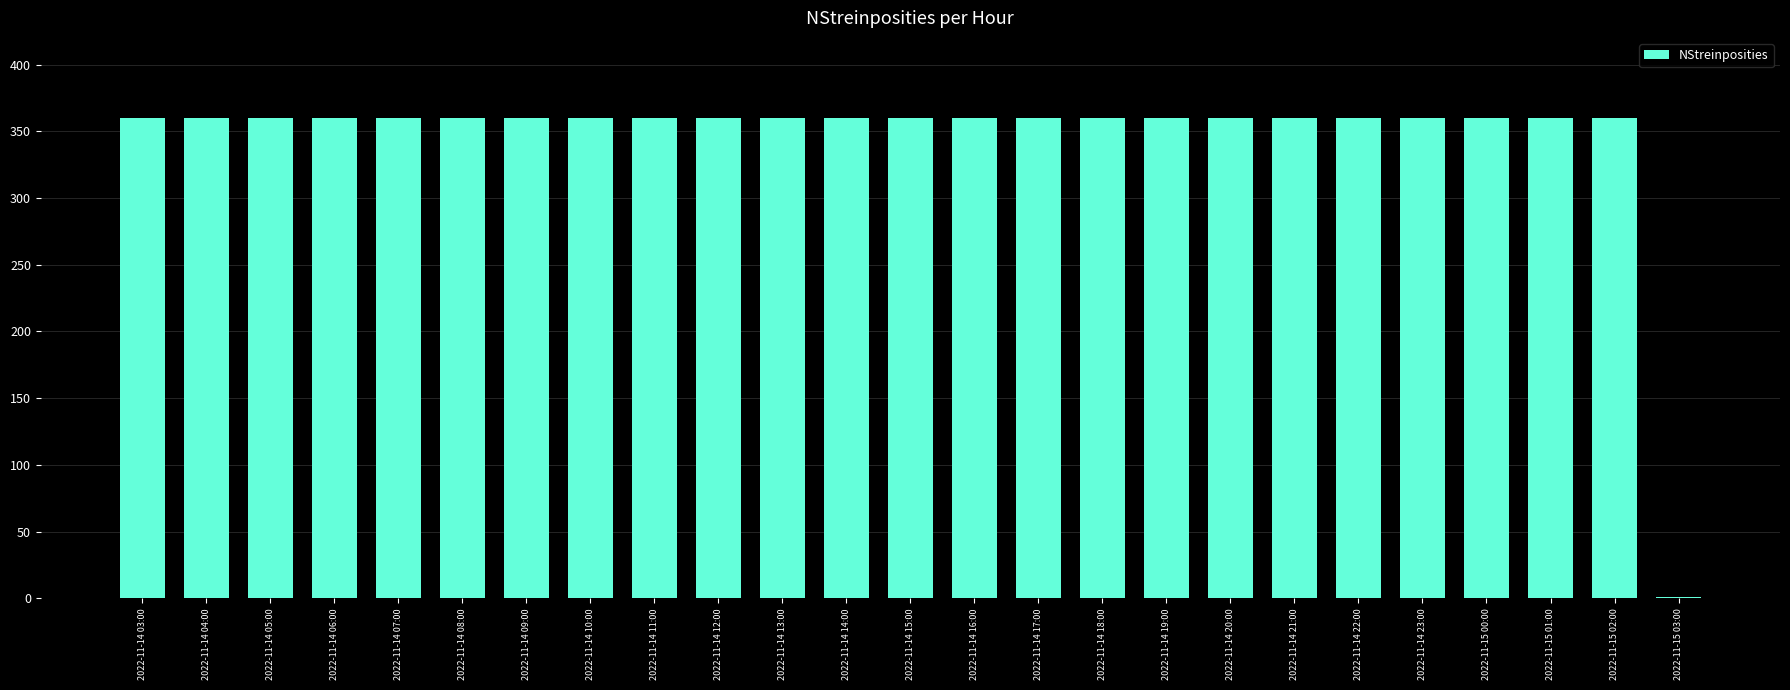

Approximately how many times larger is the value at 2022-11-14 05:00 compared to 2022-11-14 07:00?

1.0